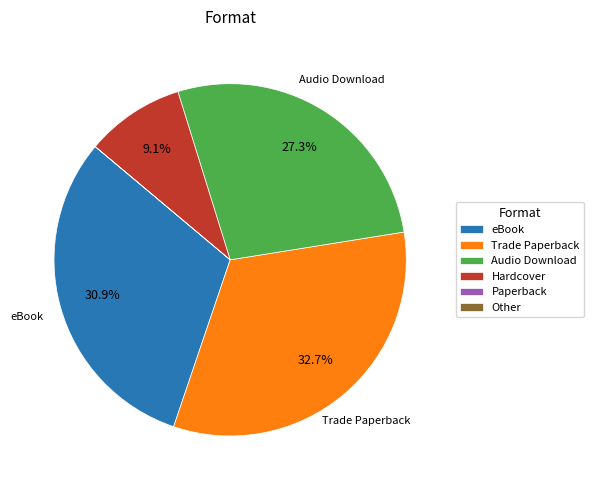

Between Audio Download and Hardcover, which is larger?

Audio Download